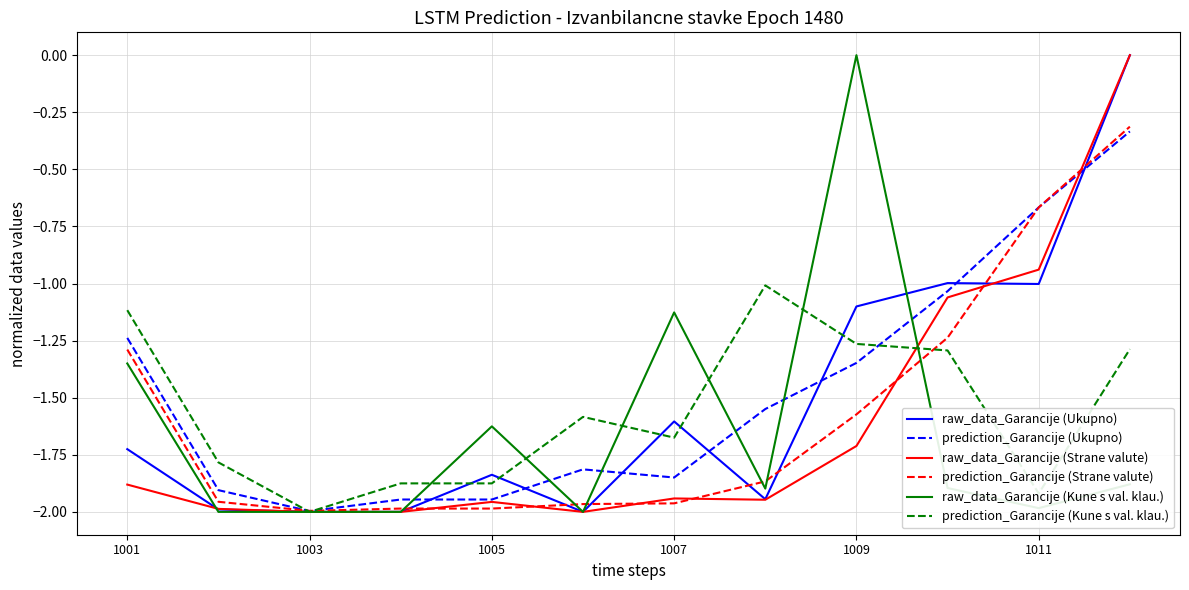

At which label does prediction_Garancije (Kune s val. klau.) reach its minimum?

1003